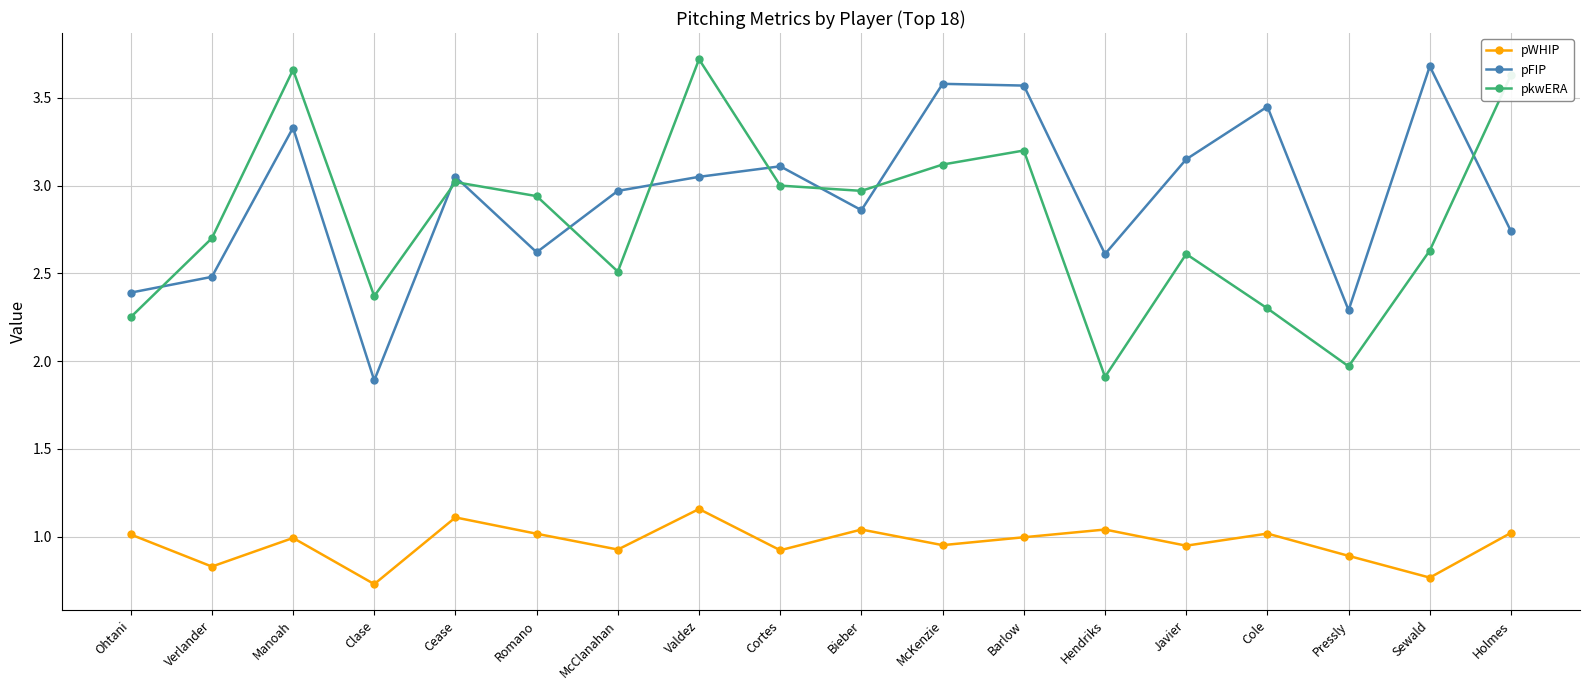

The pWHIP series shows 1.4 at Verlander. True or false?

False